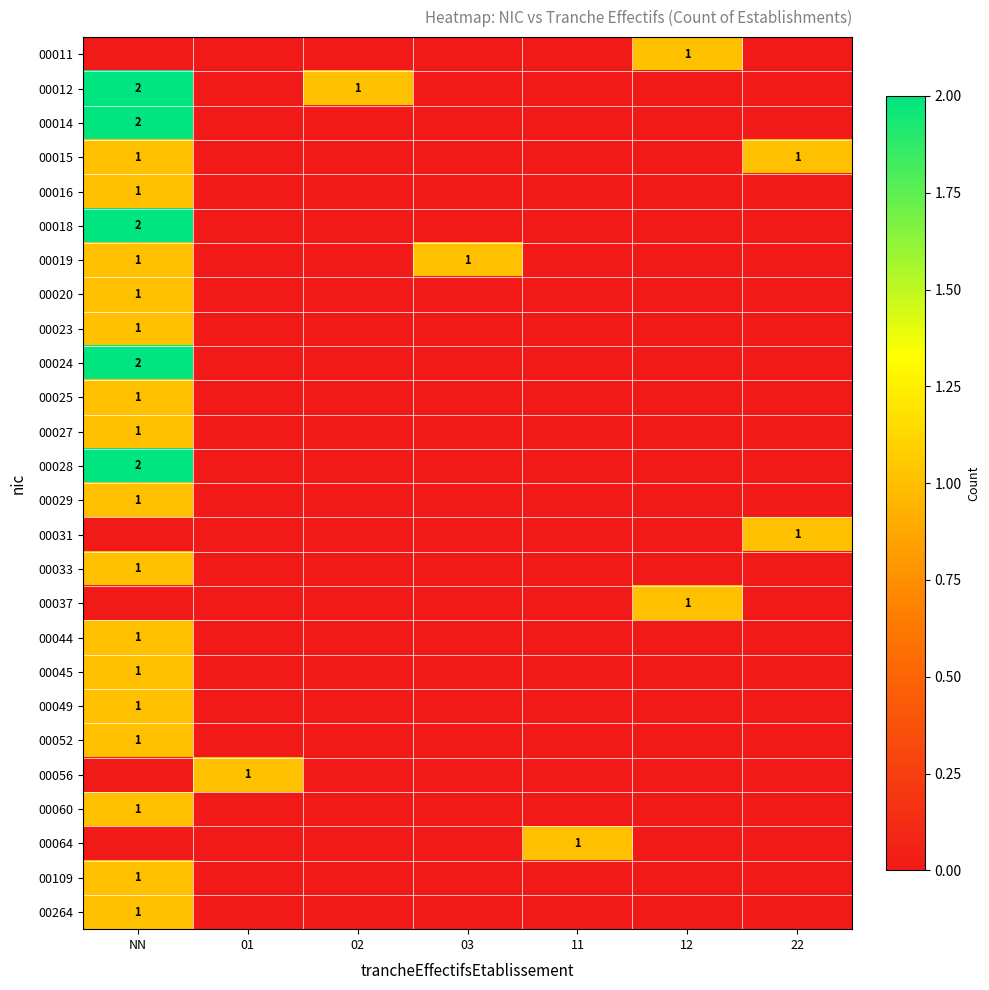

Is the value of 00028 at NN greater than the value of 00015 at 22?

Yes